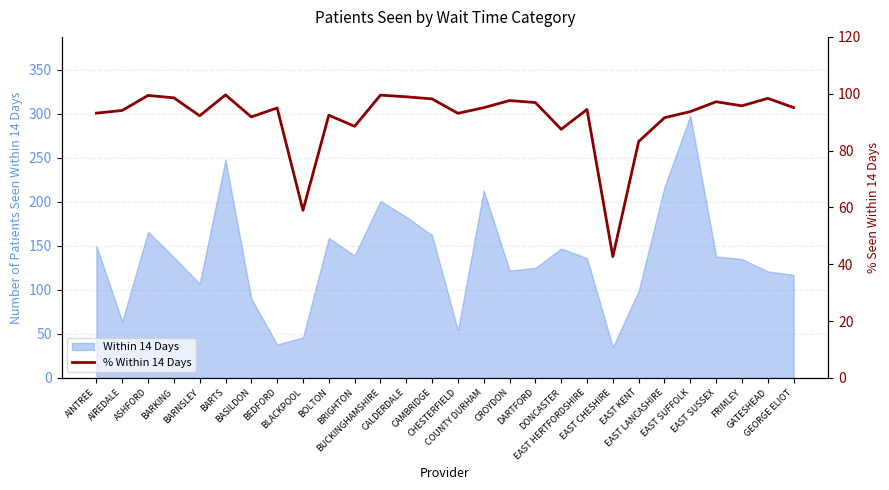

Between EAST SUSSEX and BUCKINGHAMSHIRE, which is larger?

BUCKINGHAMSHIRE